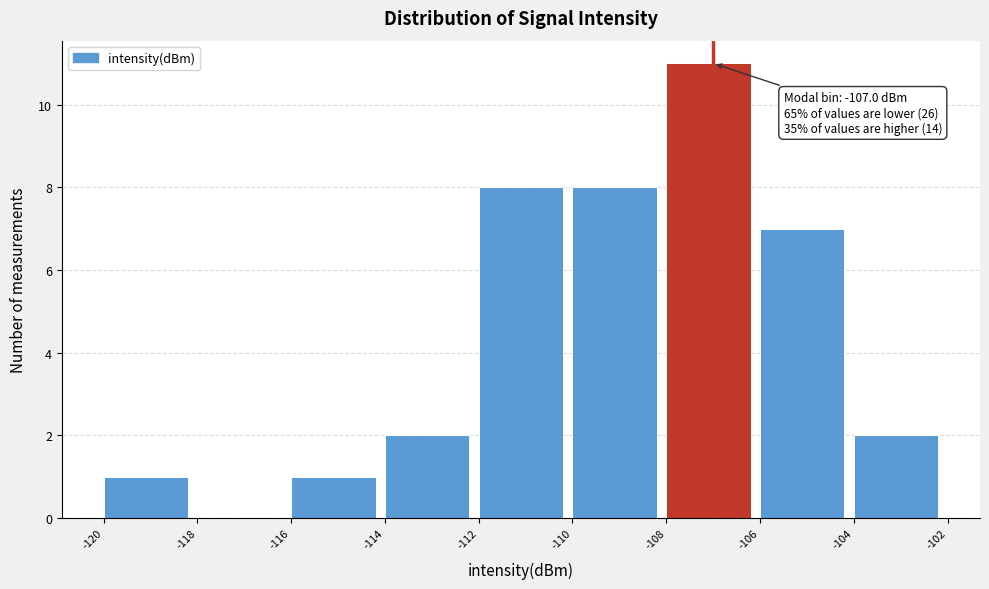

Which range on the x-axis has the tallest bar?

-108 to -106